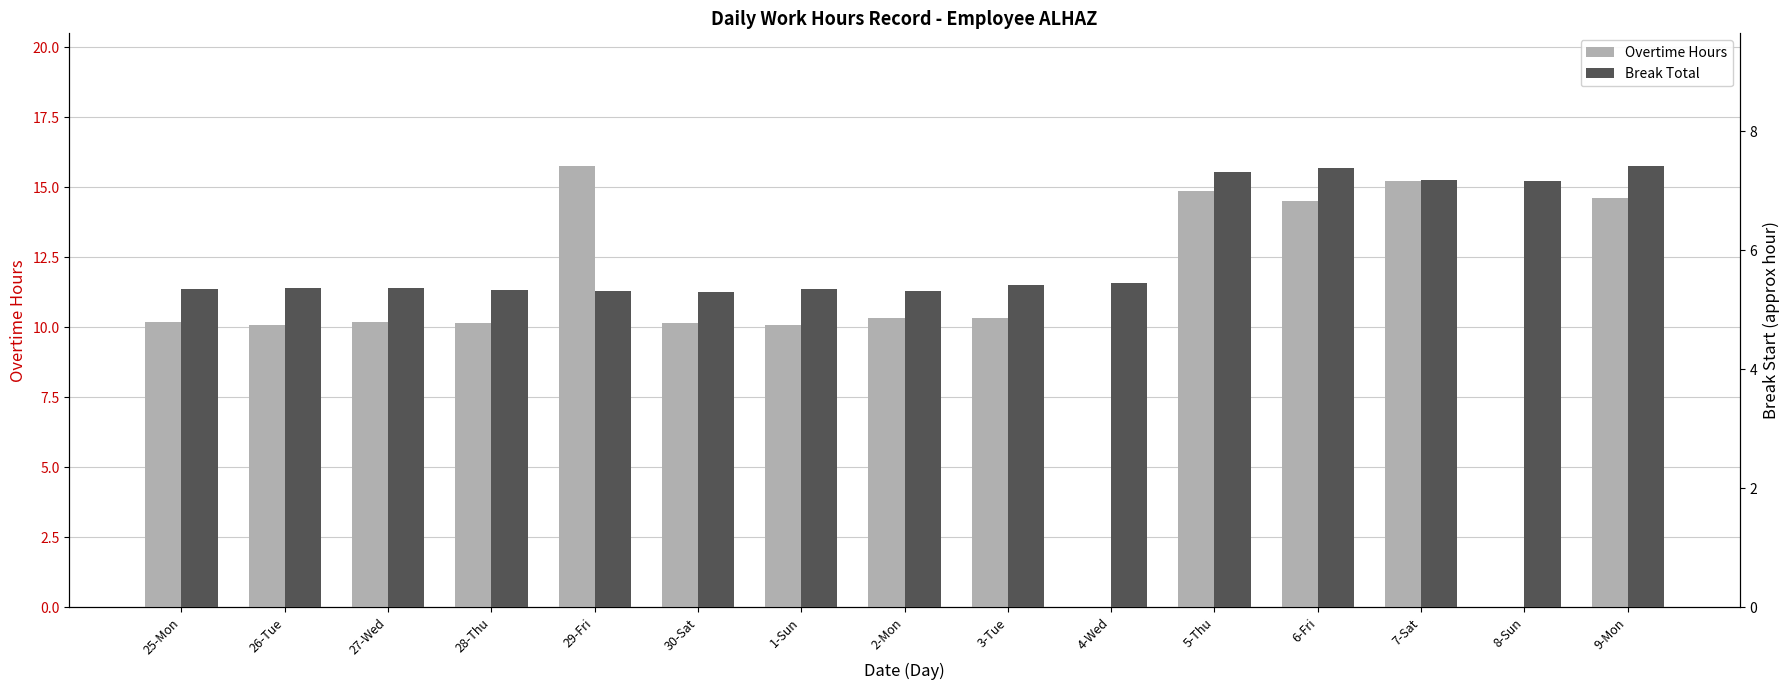

List the series in order of their overall mean, lowest first.

Break Total, Overtime Hours